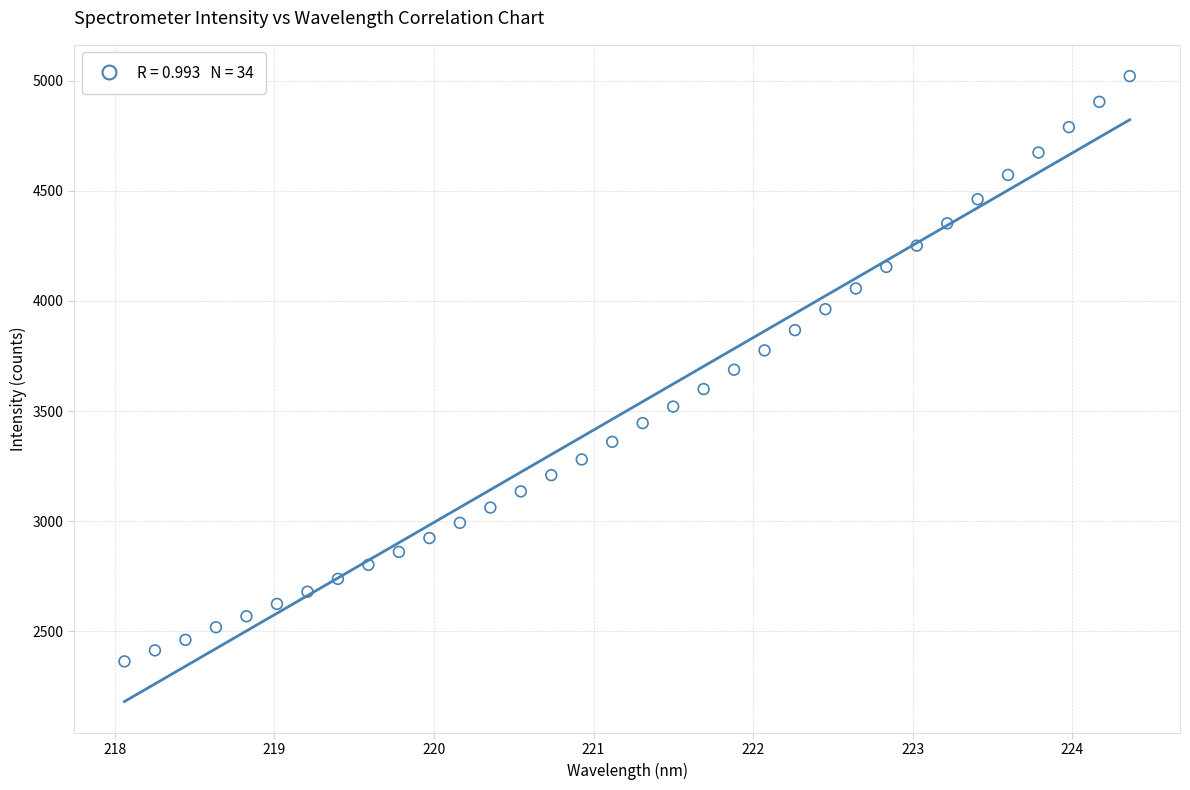

What is the range of X values (max minus min)?

6.3